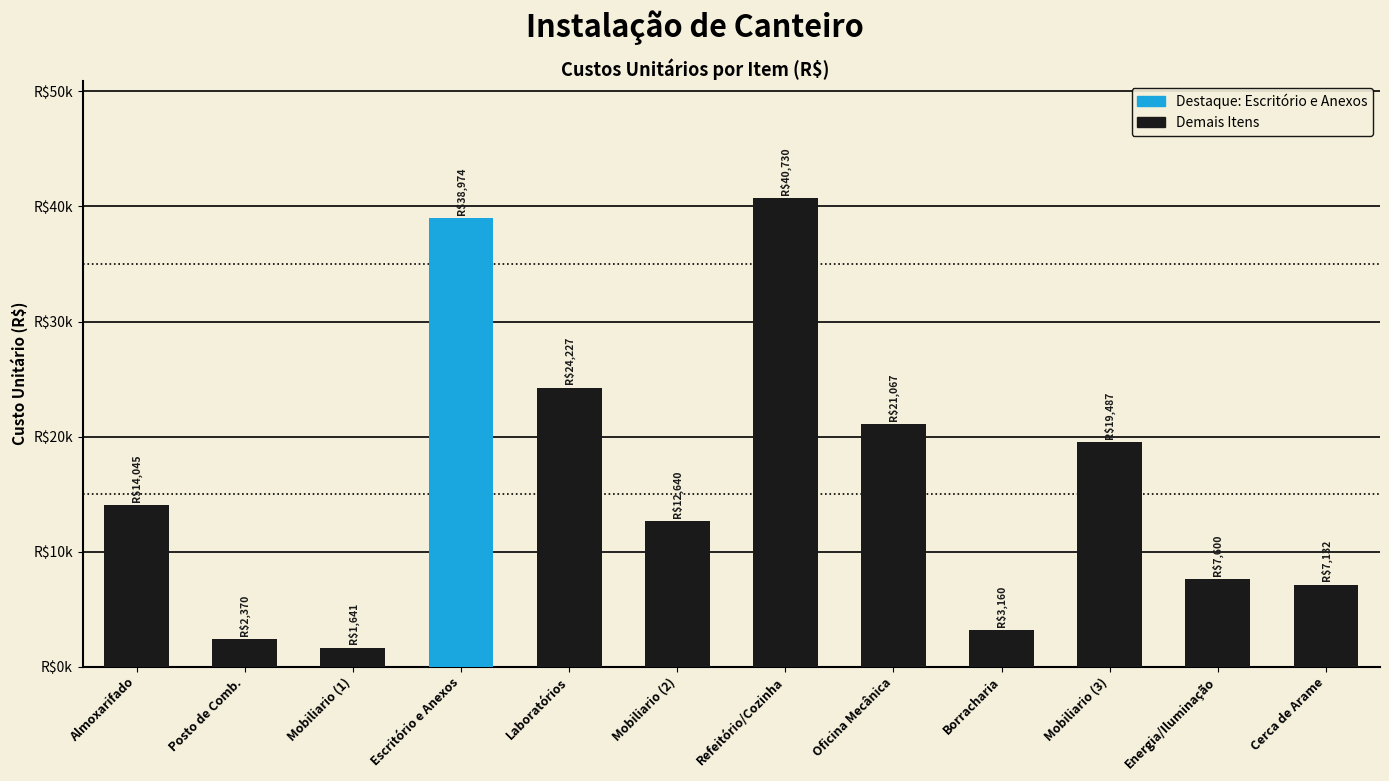

What is the smallest value displayed?

1641.5